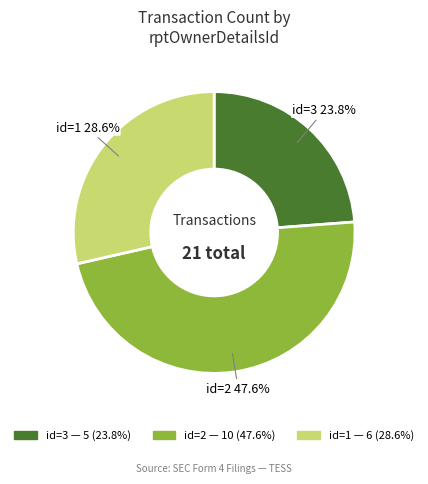

To the nearest percent, what is the difference between the largest and smallest slice percentages?

24%